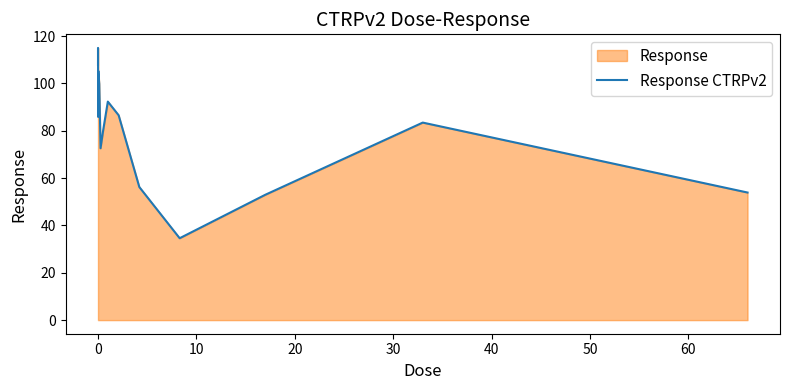

What is the smallest value displayed?

34.6